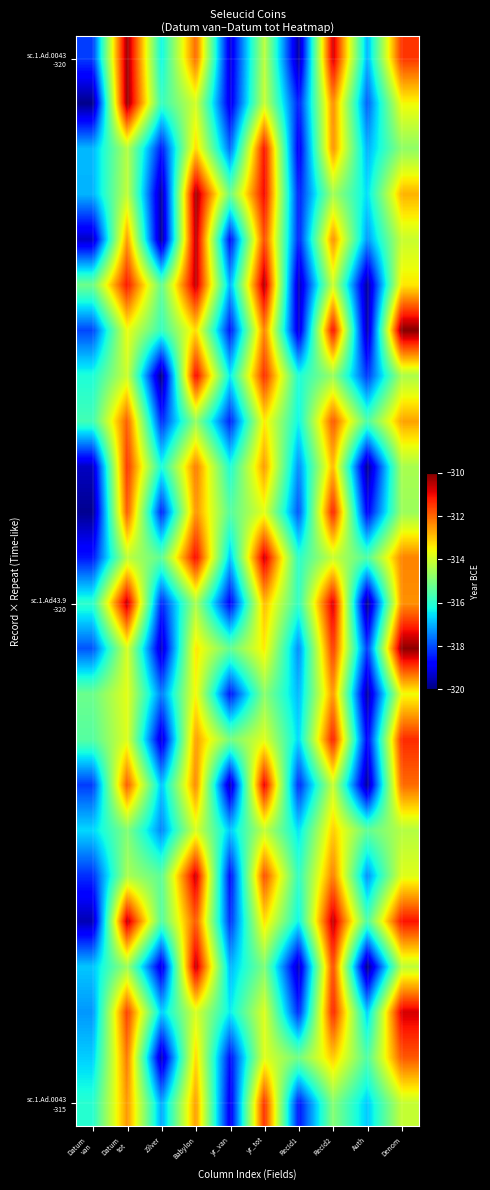

Which category has the highest value across all series?

Denom